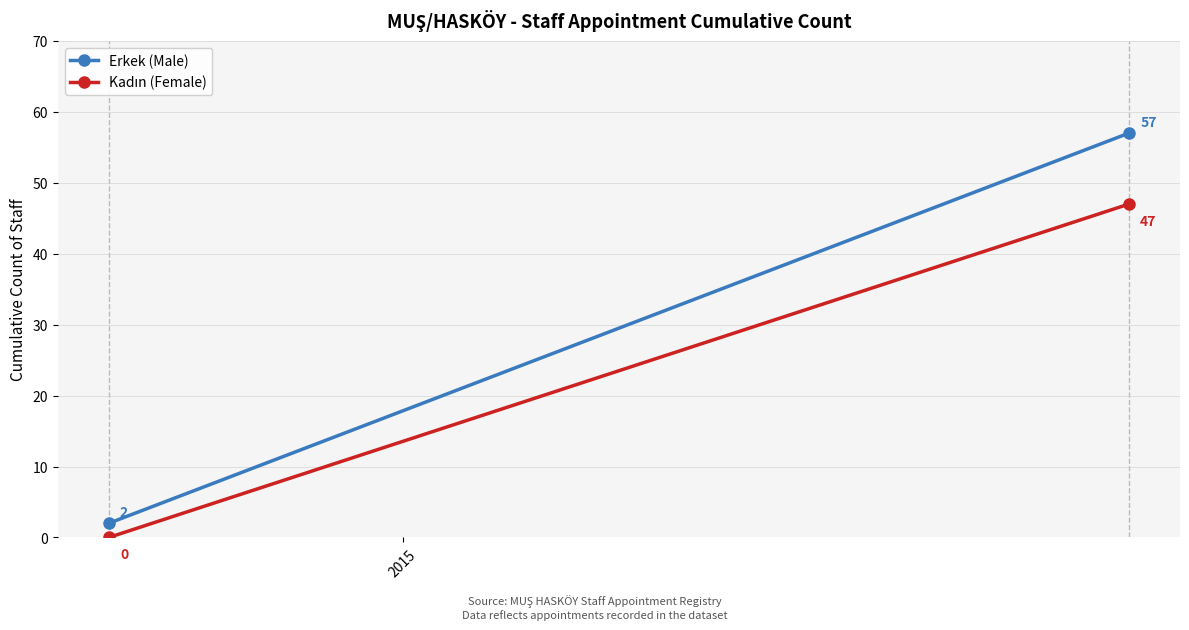

How many lines are shown in the chart?

2